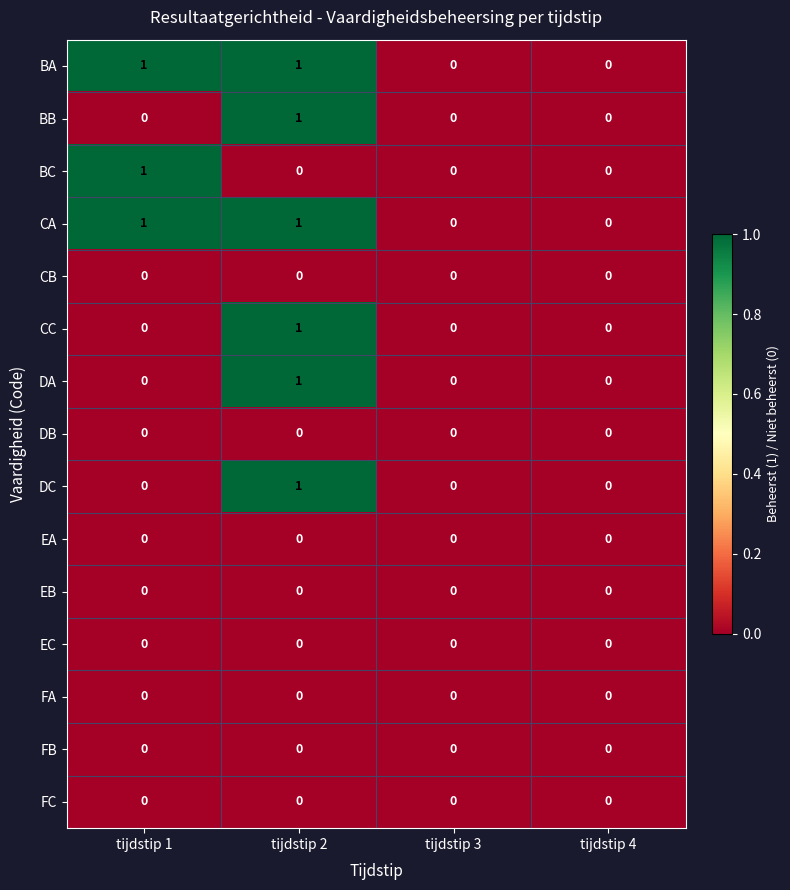

What is the total value across all series at tijdstip 2?

6